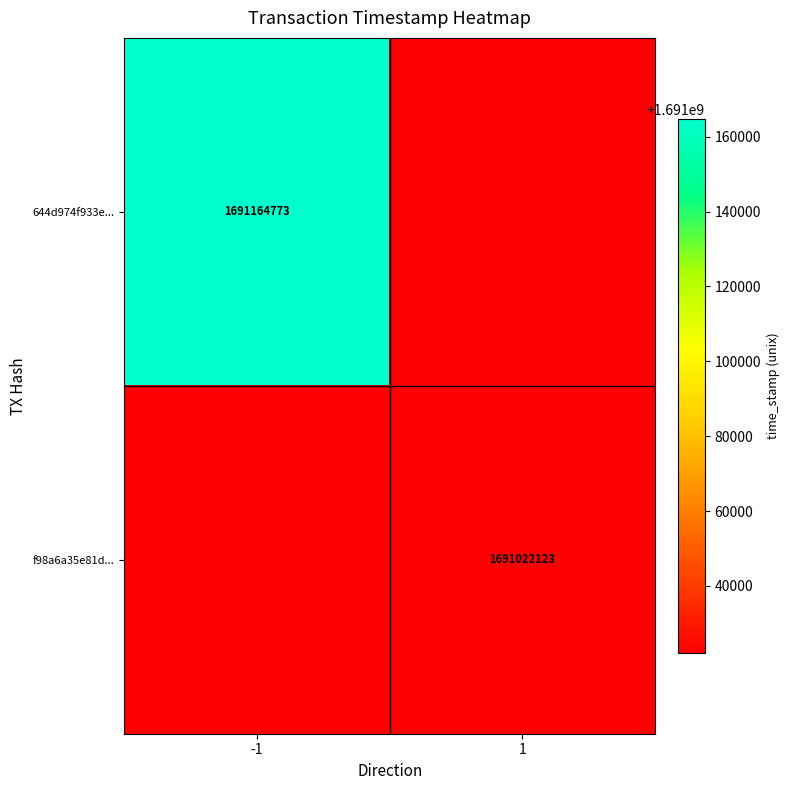

The f98a6a35e81d... series shows 506968828 at 1. True or false?

False